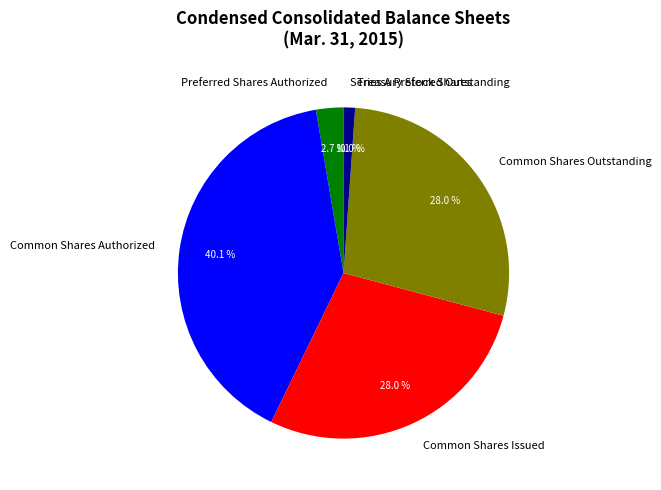

Which has a higher value, Preferred Shares Authorized or Common Shares Issued?

Common Shares Issued